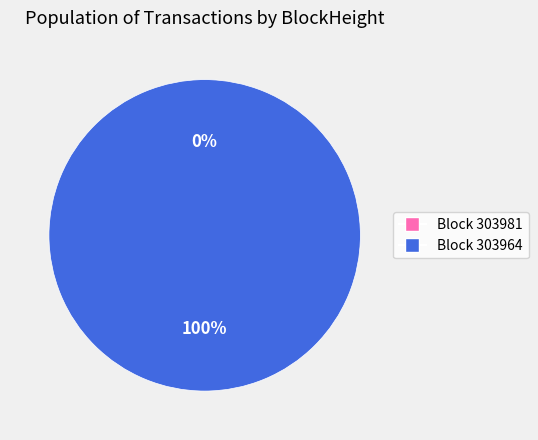

True or false: 303981 accounts for 8% of the total.

False